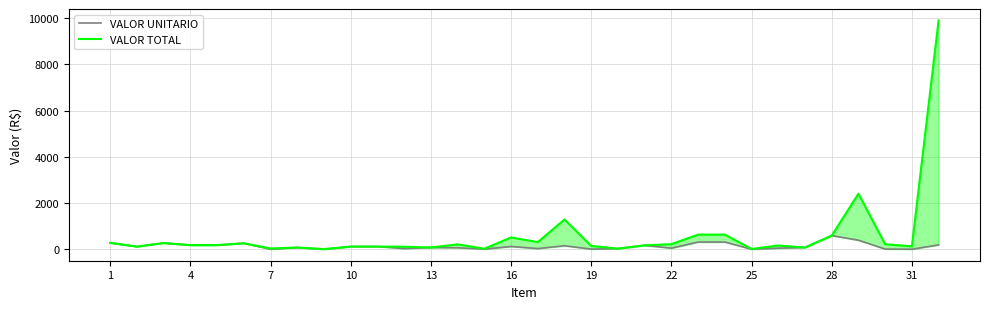

Reading right to left, extract all data points from this chart.

VALOR UNITARIO: 198.0	11.4	19.1	402.0	600.0	86.2	57.5	11.5	322.0	322.0	57.5	180.0	38.0	17.0	162.2	40.0	130.0	17.0	74.5	86.1	40.0	126.5	126.5	9.2	86.2	11.0	269.0	190.0	190.0	280.0	126.0	287.0
VALOR TOTAL: 9900.0	136.8	229.2	2412.0	600.0	86.2	172.5	23.0	644.0	644.0	230.0	180.0	38.0	153.0	1297.2	320.0	520.0	34.0	223.3	86.1	120.0	126.5	126.5	18.4	86.2	44.0	269.0	190.0	190.0	280.0	126.0	287.0